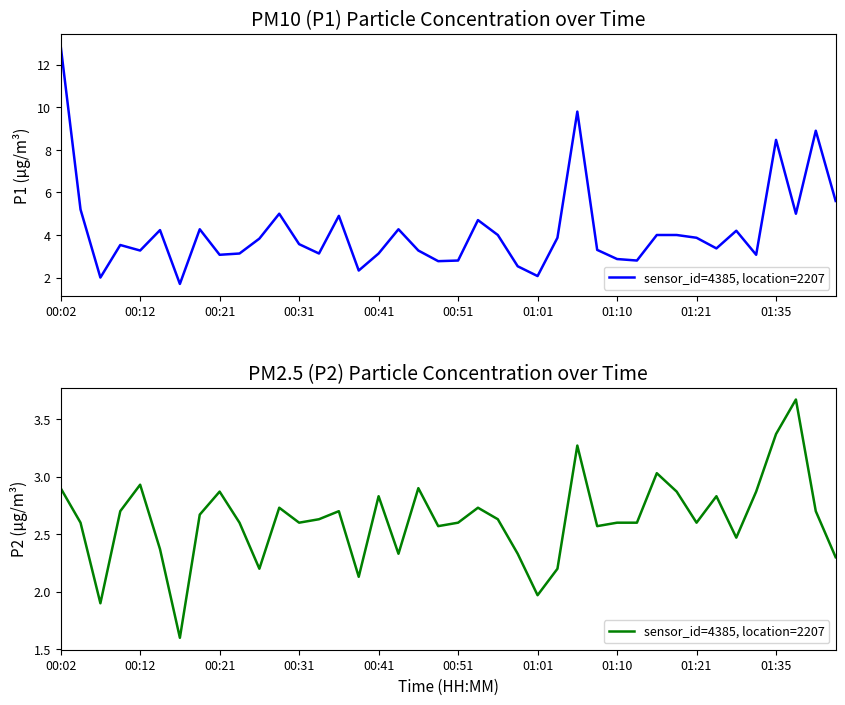

Where is the data nearest to the value 2?

01:01